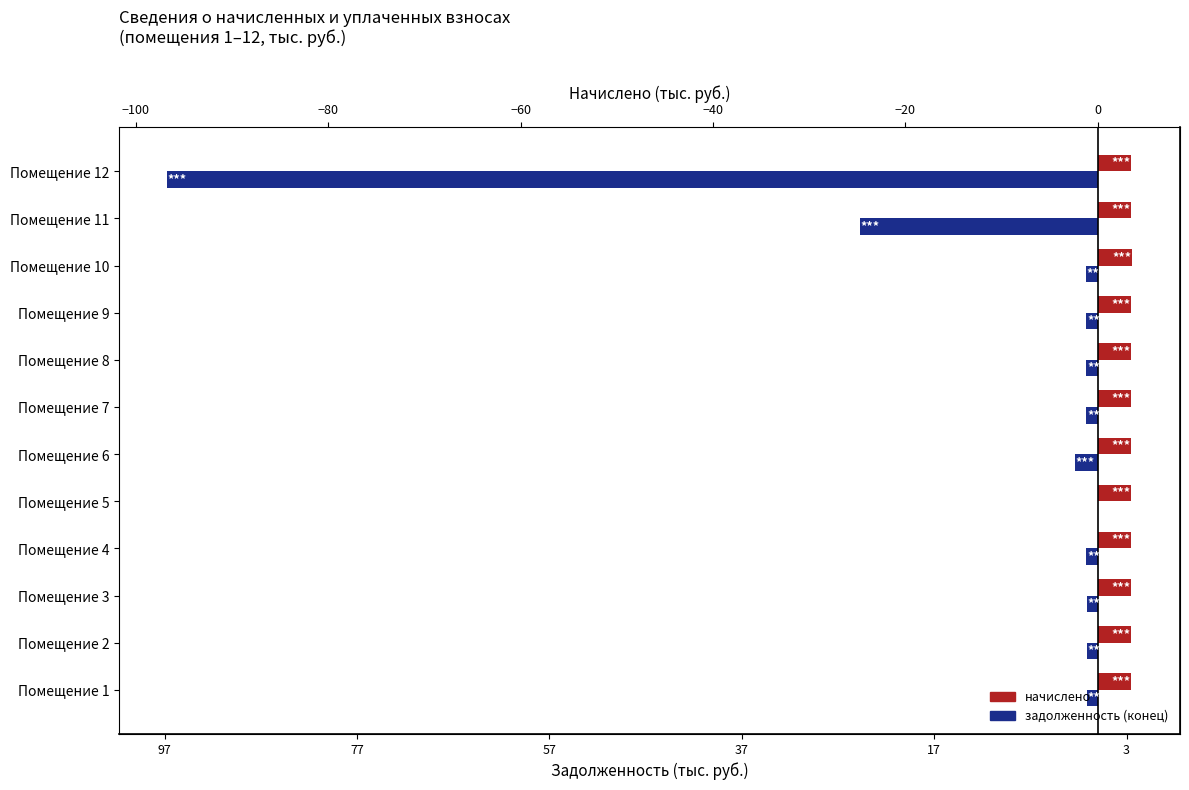

True or false: начислено has a value of 6.0 at Помещение 1.

False